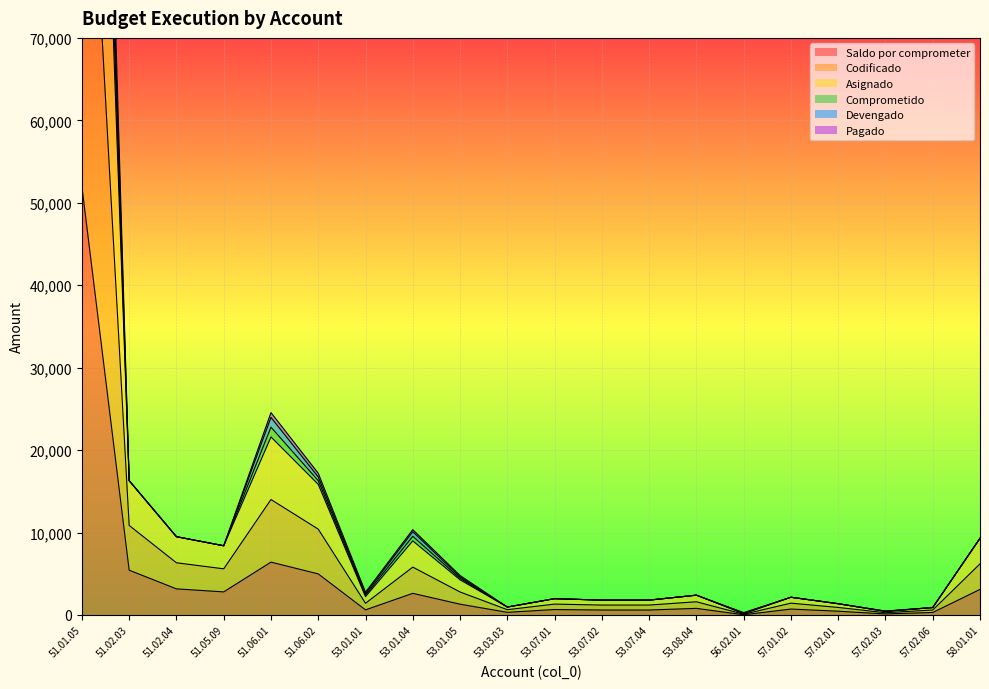

Reading left to right, transcribe all the data shown in this chart.

Saldo por comprometer: 51.01.05=51970.0	51.02.03=5430.2	51.02.04=3164.6	51.05.09=2798.0	51.06.01=6410.5	51.06.02=4980.4	53.01.01=618.8	53.01.04=2623.0	53.01.05=1306.9	53.03.03=320.0	53.07.01=658.2	53.07.02=600.0	53.07.04=600.0	53.08.04=800.0	56.02.01=22.6	57.01.02=715.9	57.02.01=455.0	57.02.03=124.8	57.02.06=300.0	58.01.01=3100.1
Codificado: 51.01.05=187092.0	51.02.03=16290.5	51.02.04=9493.7	51.05.09=8394.0	51.06.01=22774.3	51.06.02=16290.5	53.01.01=2400.0	53.01.04=9540.0	53.01.05=4440.0	53.03.03=960.0	53.07.01=1974.7	53.07.02=1800.0	53.07.04=1800.0	53.08.04=2400.0	56.02.01=195.0	57.01.02=2147.7	57.02.01=1365.0	57.02.03=435.0	57.02.06=900.0	58.01.01=9300.1
Asignado: 51.01.05=197486.0	51.02.03=16290.5	51.02.04=9493.7	51.05.09=8394.0	51.06.01=23955.2	51.06.02=16740.3	53.01.01=2581.2	53.01.04=10097.0	53.01.05=4613.1	53.03.03=960.0	53.07.01=1974.7	53.07.02=1800.0	53.07.04=1800.0	53.08.04=2400.0	56.02.01=237.4	57.01.02=2147.7	57.02.01=1365.0	57.02.03=455.2	57.02.06=900.0	58.01.01=9300.1
Comprometido: 51.01.05=207160.1	51.02.03=16290.5	51.02.04=9493.7	51.05.09=8394.0	51.06.01=24545.7	51.06.02=17190.2	53.01.01=2762.3	53.01.04=10348.7	53.01.05=4784.7	53.03.03=960.0	53.07.01=1974.7	53.07.02=1800.0	53.07.04=1800.0	53.08.04=2400.0	56.02.01=279.8	57.01.02=2147.7	57.02.01=1365.0	57.02.03=475.5	57.02.06=900.0	58.01.01=9300.1
Devengado: 51.01.05=176698.0	51.02.03=16290.5	51.02.04=9493.7	51.05.09=8394.0	51.06.01=21593.4	51.06.02=15840.7	53.01.01=2218.8	53.01.04=8983.0	53.01.05=4266.9	53.03.03=960.0	53.07.01=1974.7	53.07.02=1800.0	53.07.04=1800.0	53.08.04=2400.0	56.02.01=152.6	57.01.02=2147.7	57.02.01=1365.0	57.02.03=414.8	57.02.06=900.0	58.01.01=9300.1
Pagado: 51.01.05=114334.0	51.02.03=10860.3	51.02.04=6329.2	51.05.09=5596.0	51.06.01=14002.0	51.06.02=10410.5	53.01.01=1418.8	53.01.04=5803.0	53.01.05=2786.9	53.03.03=640.0	53.07.01=1316.4	53.07.02=1200.0	53.07.04=1200.0	53.08.04=1600.0	56.02.01=87.6	57.01.02=1431.8	57.02.01=910.0	57.02.03=269.8	57.02.06=600.0	58.01.01=6200.1